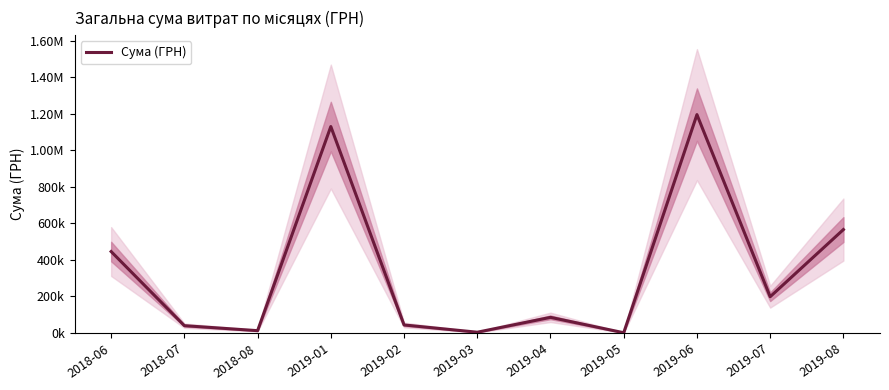

What is the difference between the maximum and minimum values?

1194111.1